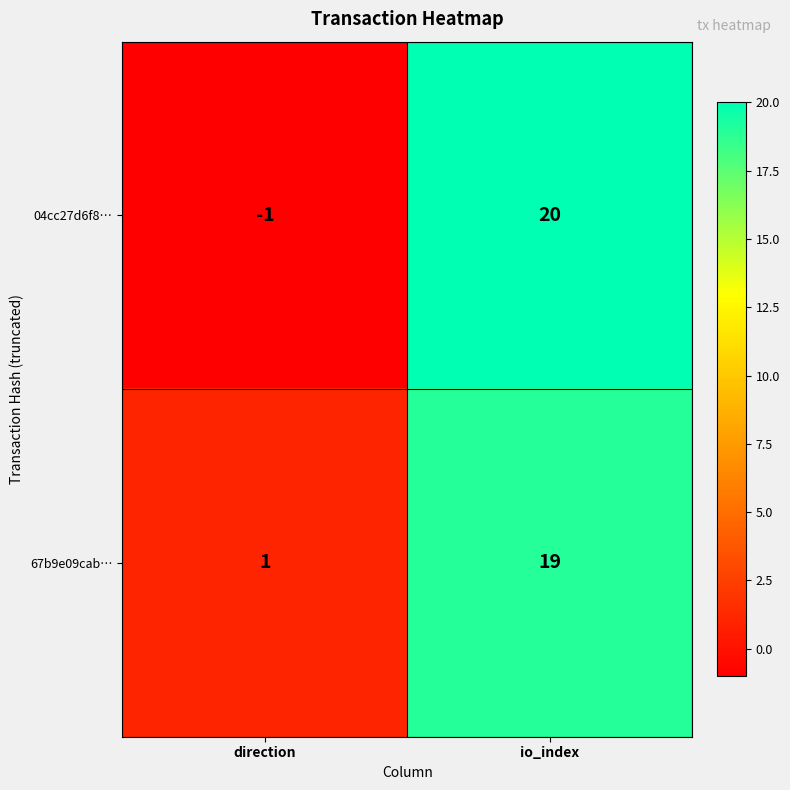

What is the sum of the 67b9e09cab… values at direction and io_index?

20